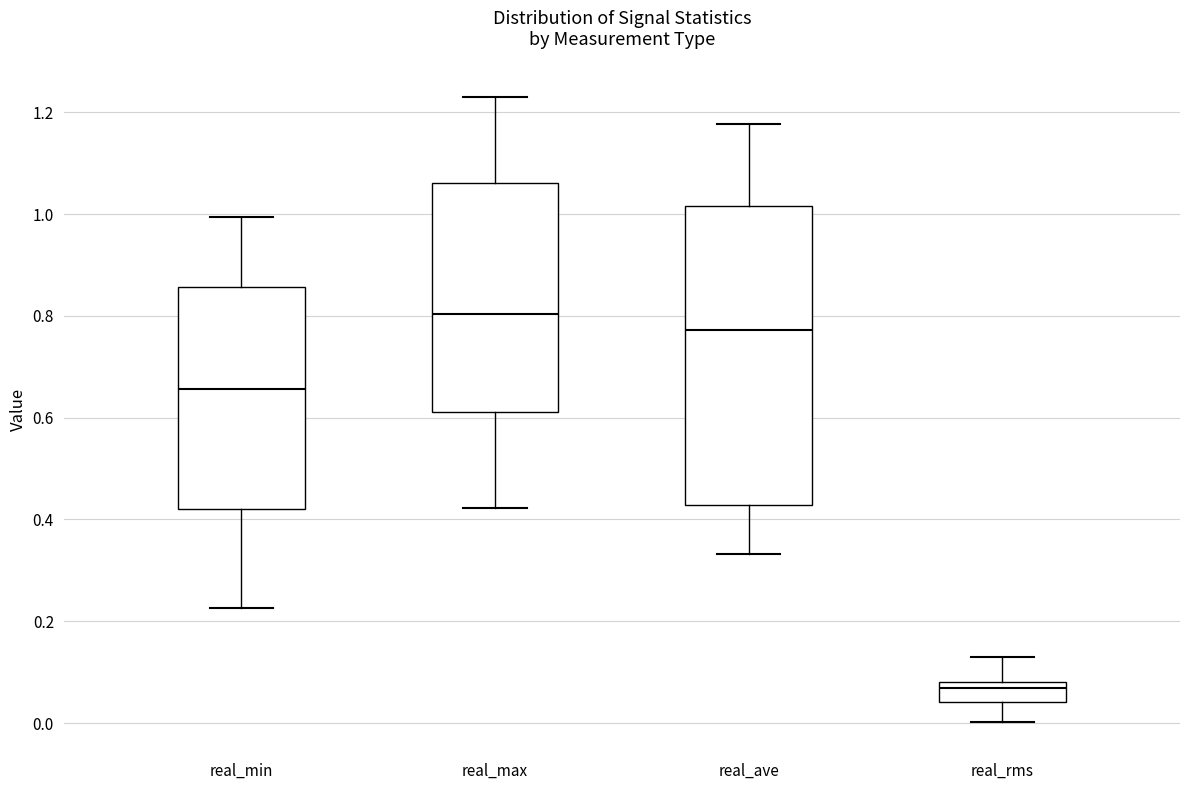

Where does the lower whisker of the box for real_min end on the y-axis? The values are not printed on the chart, so give them approximately, as read against the axis.

0.22